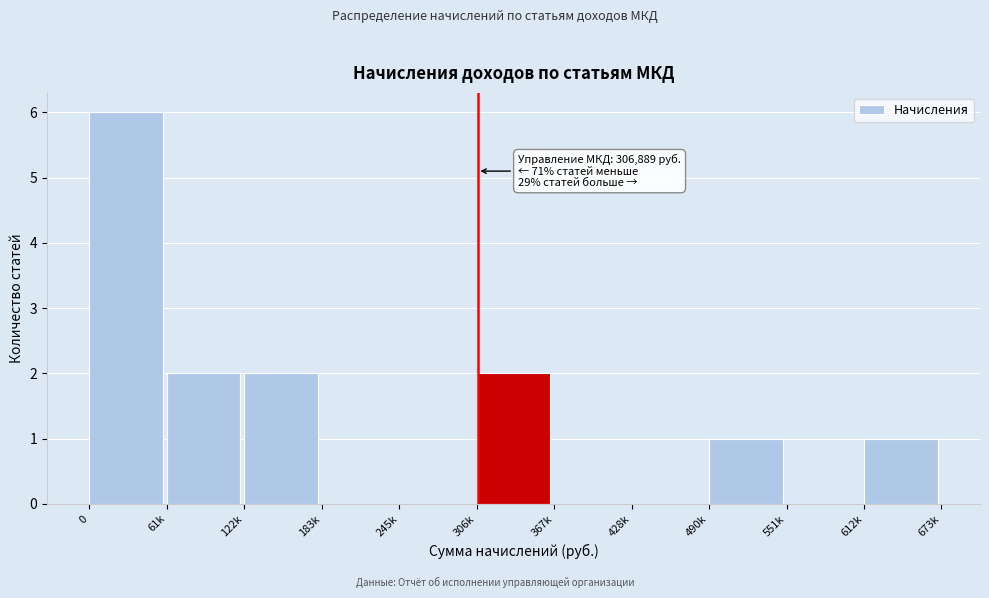

Reading left to right, transcribe all the data shown in this chart.

0=6	61k=2	122k=2	183k=0	245k=0	306k=2	367k=0	428k=0	490k=1	551k=0	612k=1